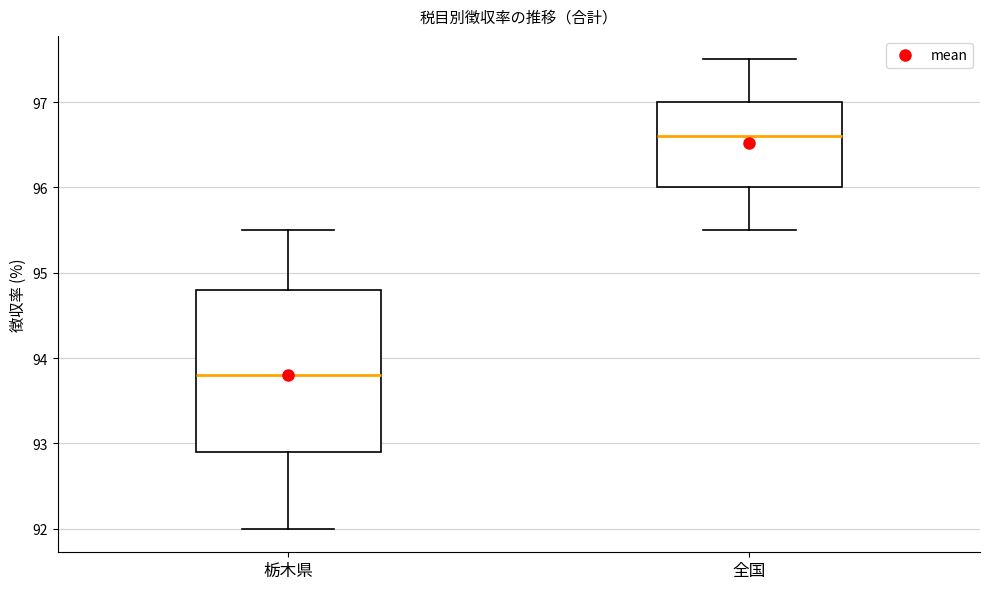

Where is the upper edge of the box for 全国 on the y-axis? The values are not printed on the chart, so give them approximately, as read against the axis.

97.0